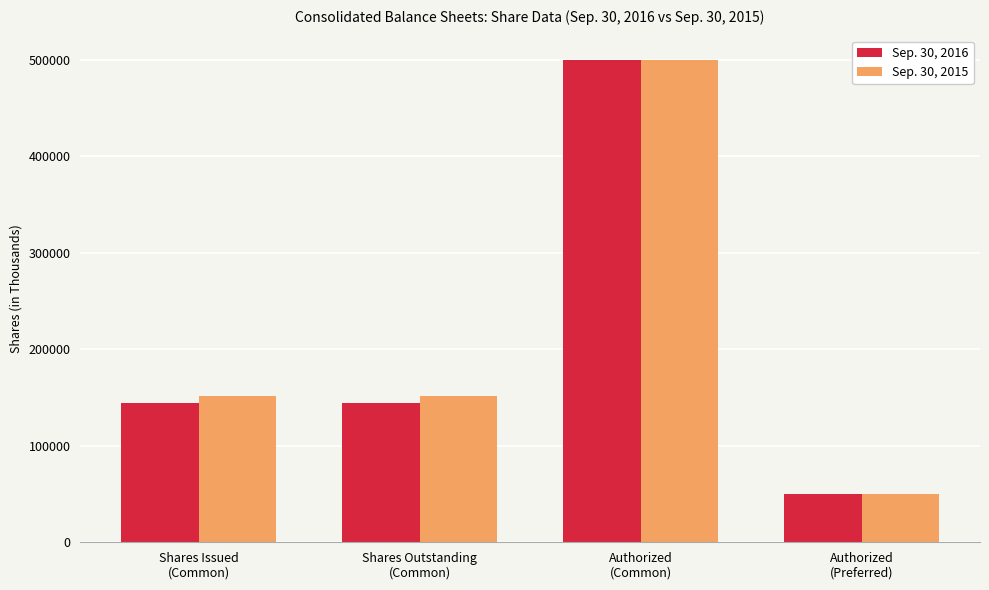

What is the value of the Sep. 30, 2016 bar at the 1st from the left?

144842